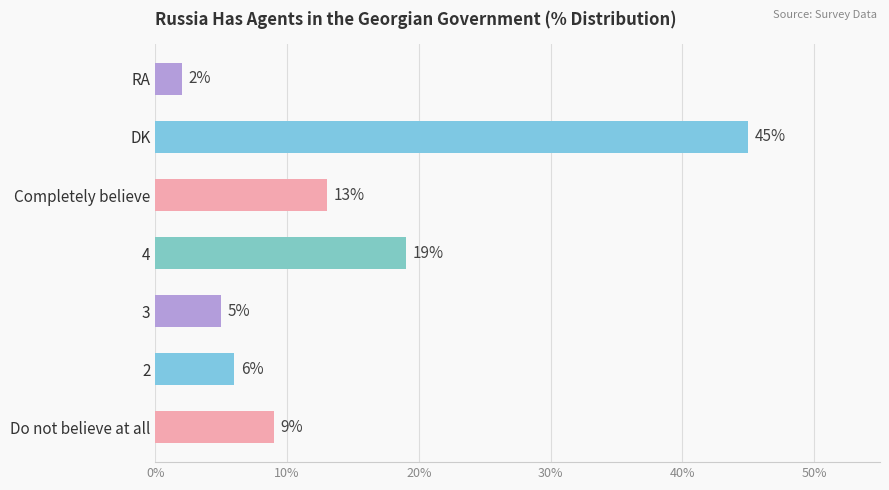

Reading bottom to top, extract all data points from this chart.

Do not believe at all=9	2=6	3=5	4=19	Completely believe=13	DK=45	RA=2